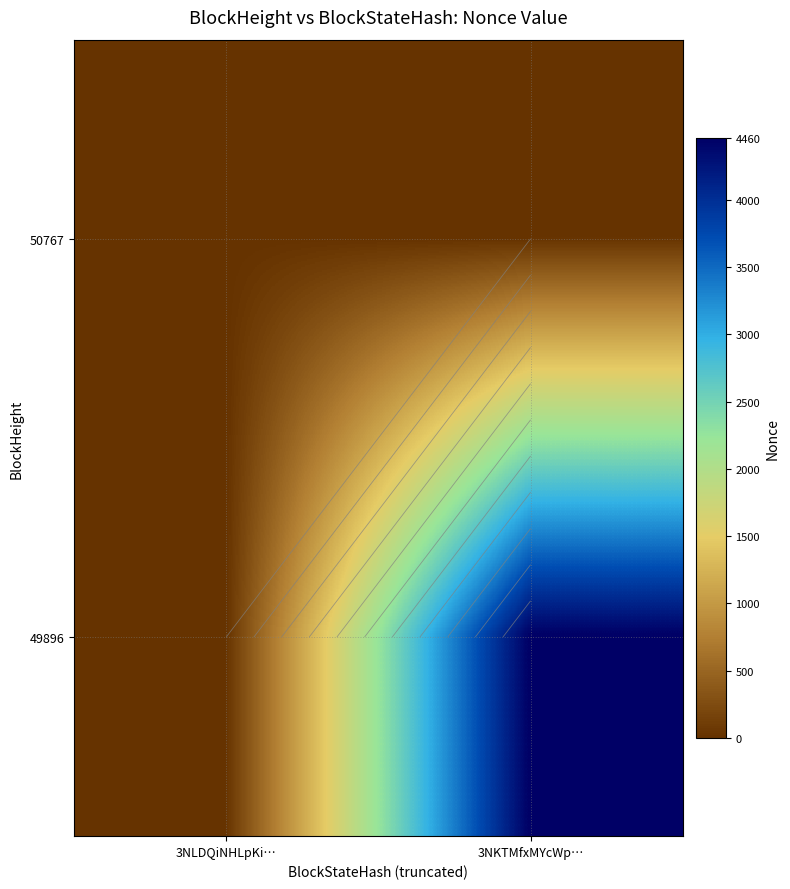

At which label does 49896 reach its minimum?

3NLDQiNHLpKi…